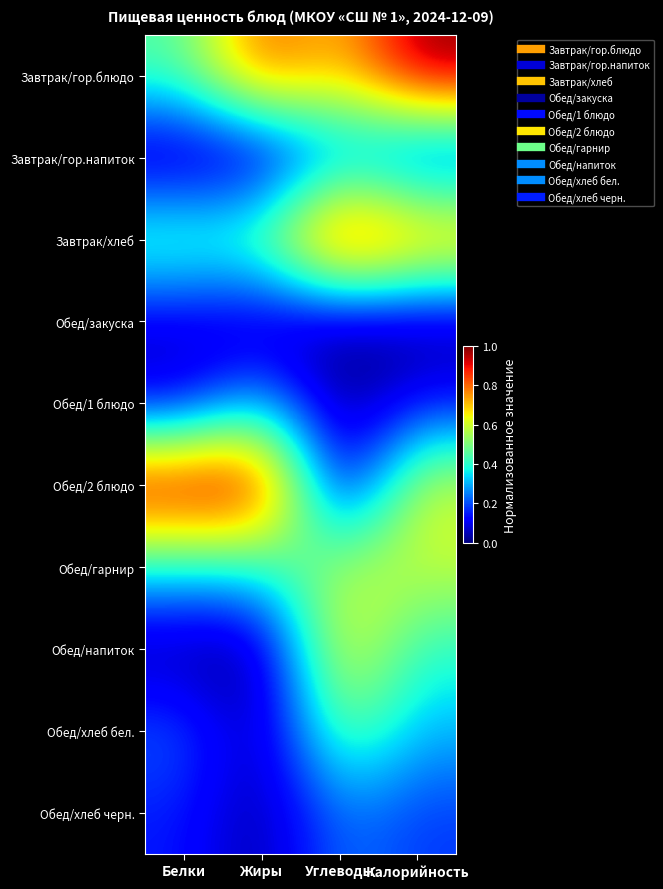

Between Углеводы and Белки, which is larger?

Углеводы